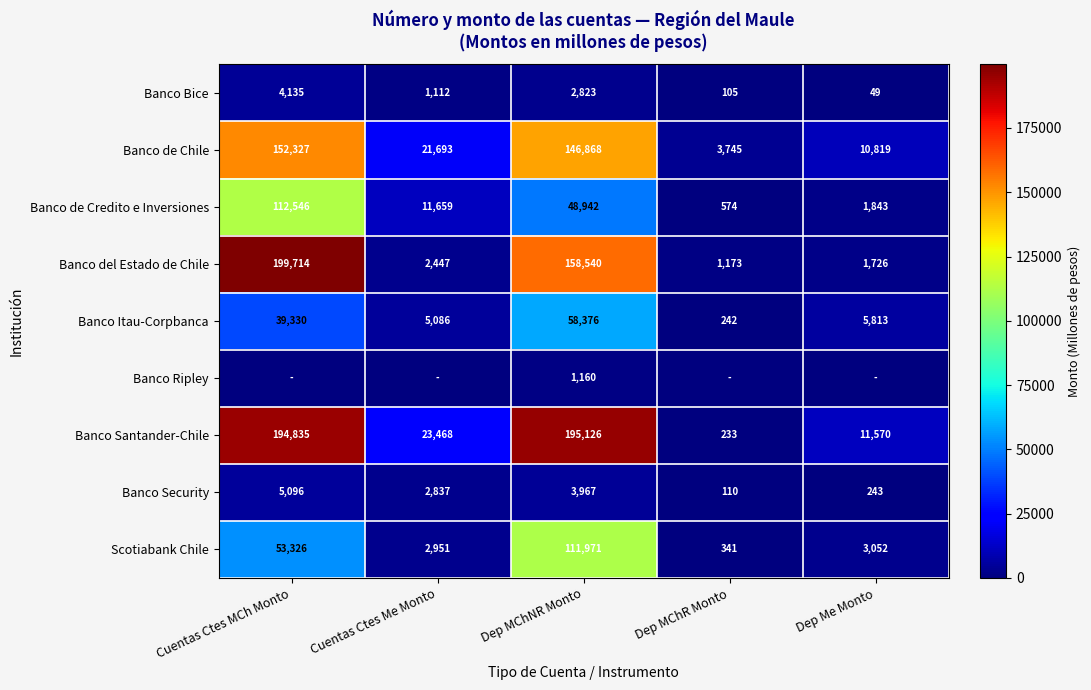

Which category has the lowest value in the Banco Bice series?

Dep Me Monto